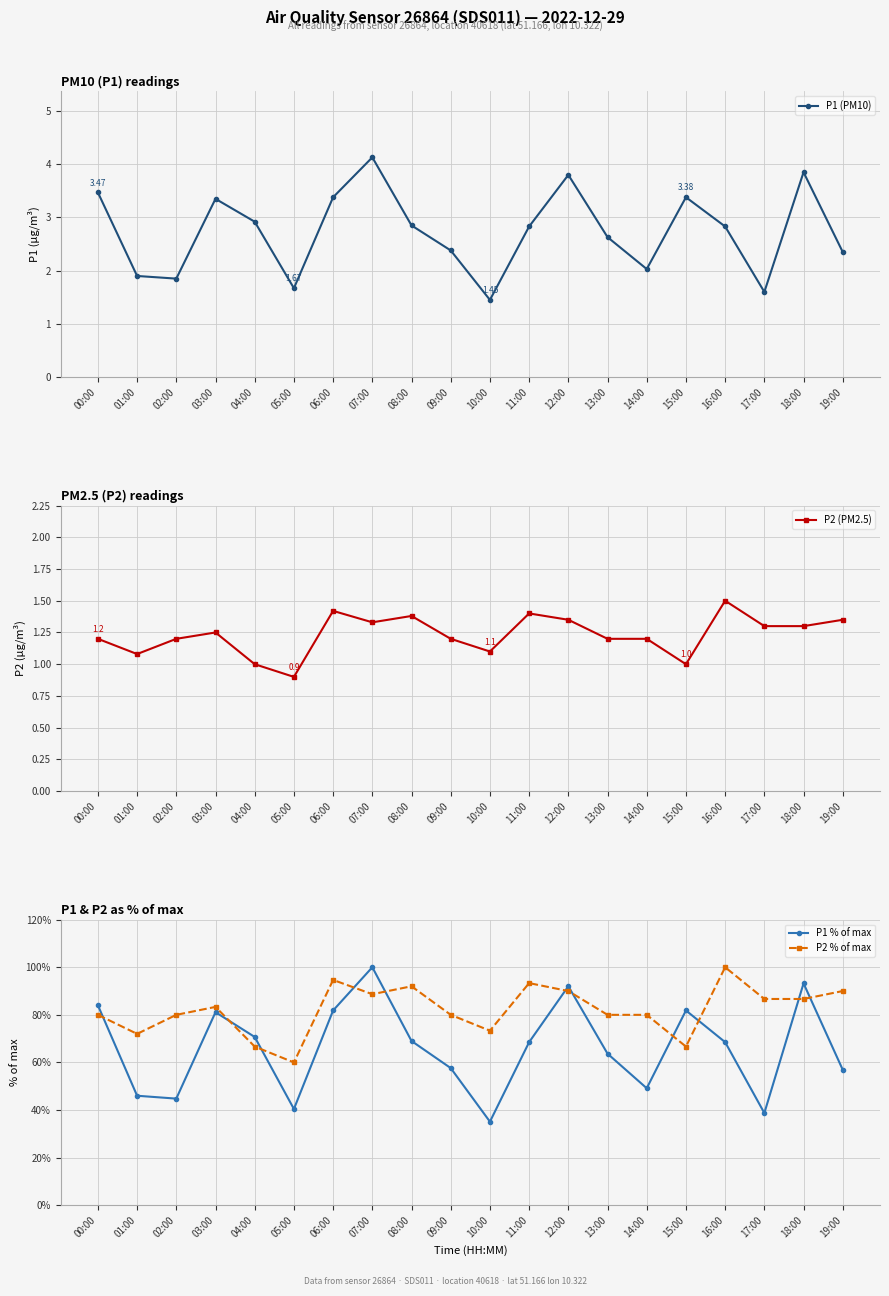

How many intersections are there between P1 % of max and P2 % of max?

11